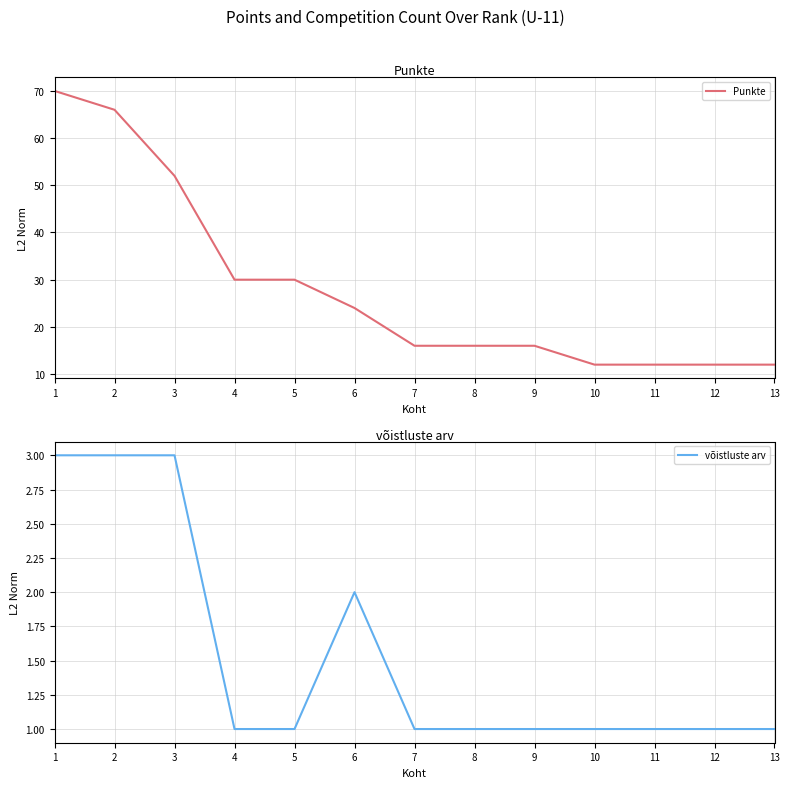

True or false: võistluste arv and Punkte cross at least once.

False